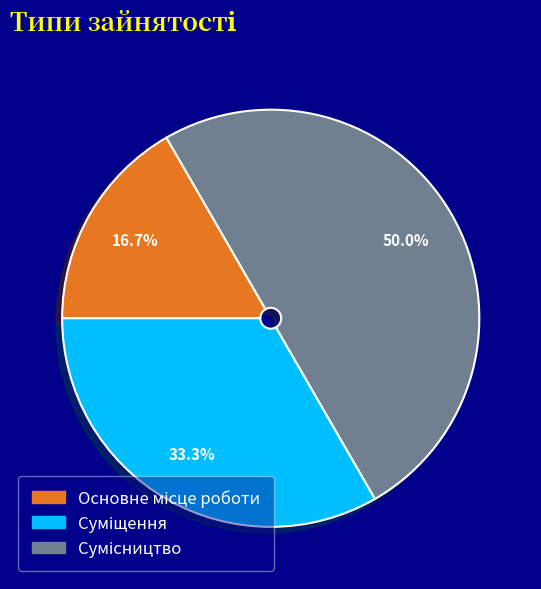

How many segments does this pie chart have?

3